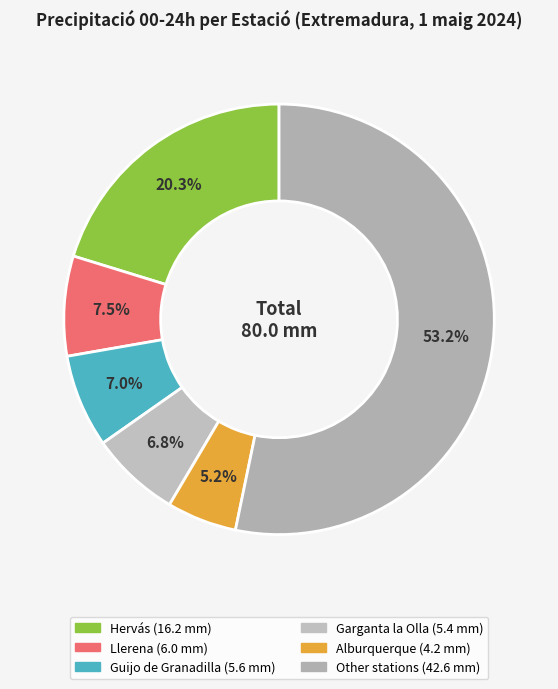

Does any single category account for the majority?

Yes